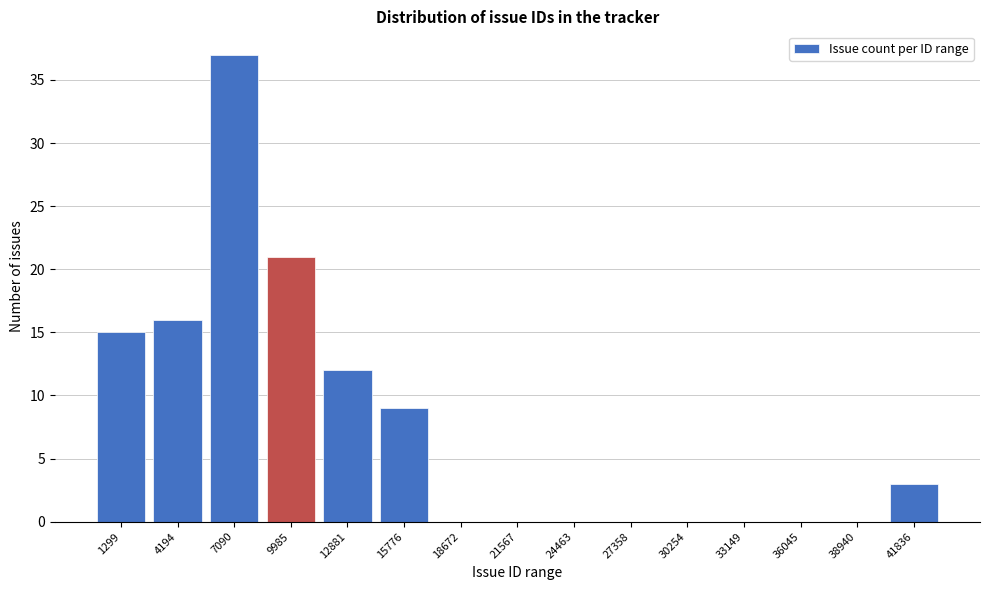

Reading left to right, what are all the values shown in this chart?

1299=15	4194=16	7090=37	9985=21	12881=12	15776=9	18672=0	21567=0	24463=0	27358=0	30254=0	33149=0	36045=0	38940=0	41836=3